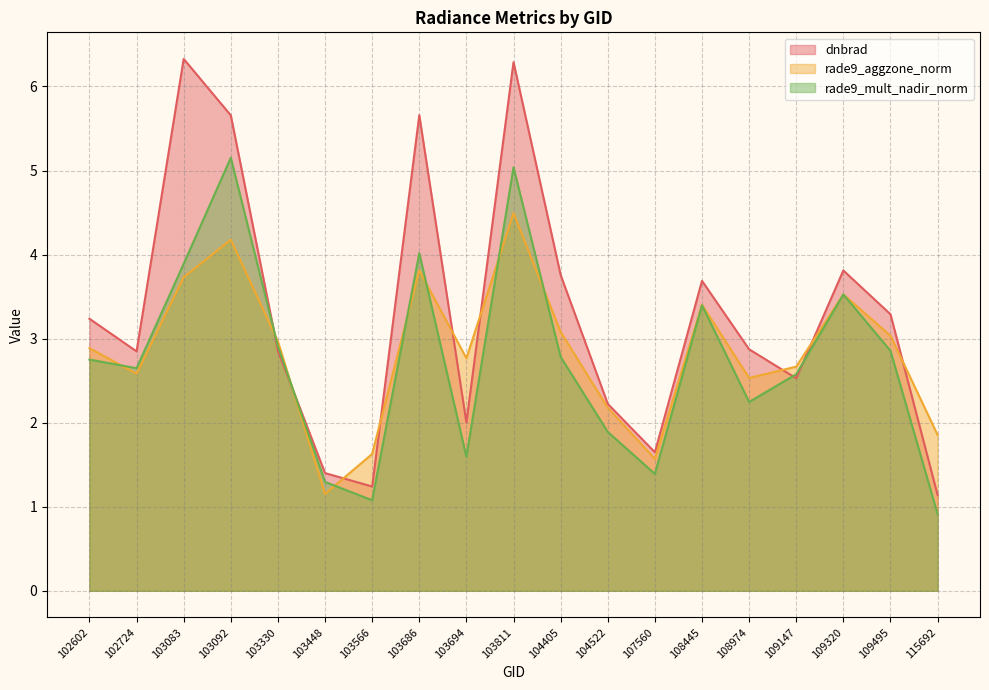

Reading left to right, extract all data points from this chart.

dnbrad: 3.2	2.8	6.3	5.7	2.9	1.4	1.2	5.7	2.0	6.3	3.8	2.2	1.6	3.7	2.9	2.5	3.8	3.3	1.1
rade9_aggzone_norm: 2.9	2.6	3.7	4.2	3.0	1.2	1.6	3.8	2.8	4.5	3.1	2.2	1.6	3.4	2.5	2.7	3.5	3.0	1.9
rade9_mult_nadir_norm: 2.8	2.6	3.9	5.2	2.9	1.3	1.1	4.0	1.6	5.0	2.8	1.9	1.4	3.4	2.2	2.6	3.5	2.9	0.9